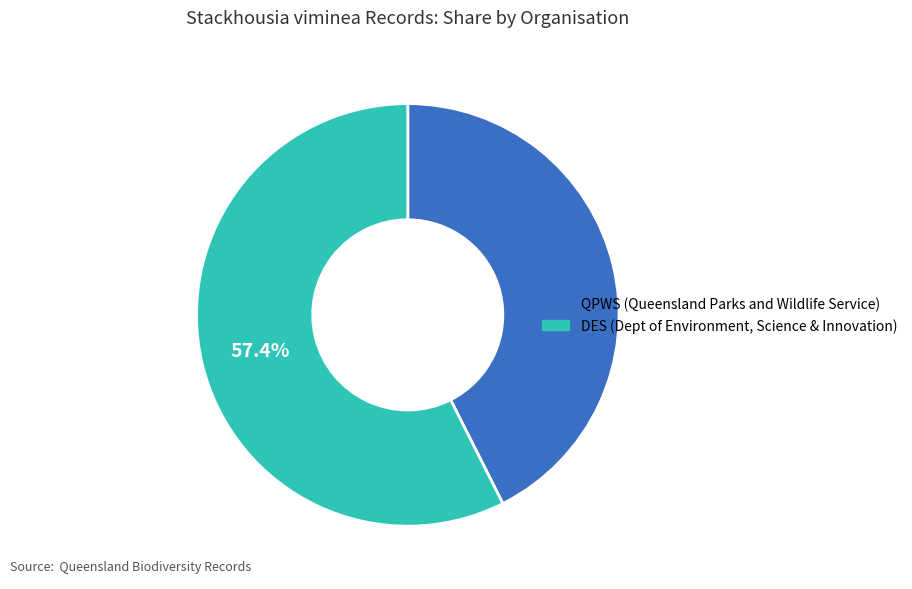

Does any single category account for the majority?

Yes